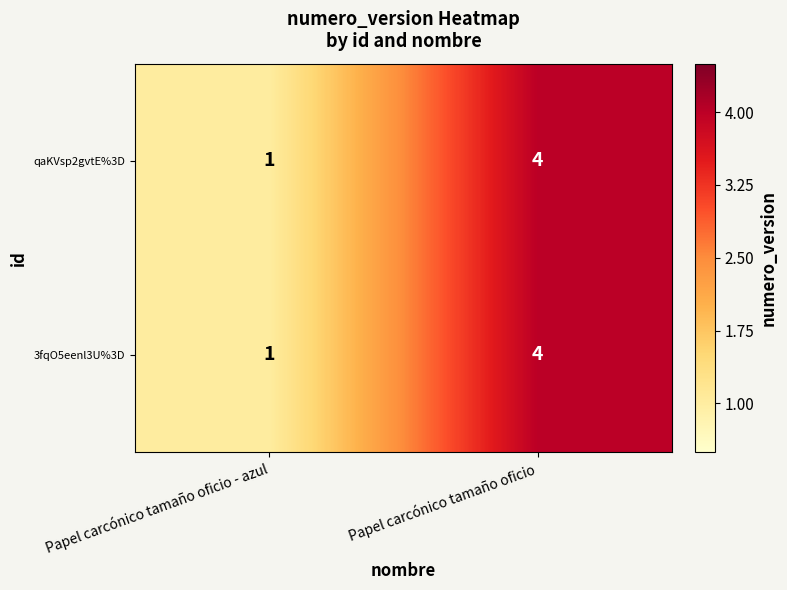

At which label is qaKVsp2gvtE%3D closest to 2?

Papel carcónico tamaño oficio - azul